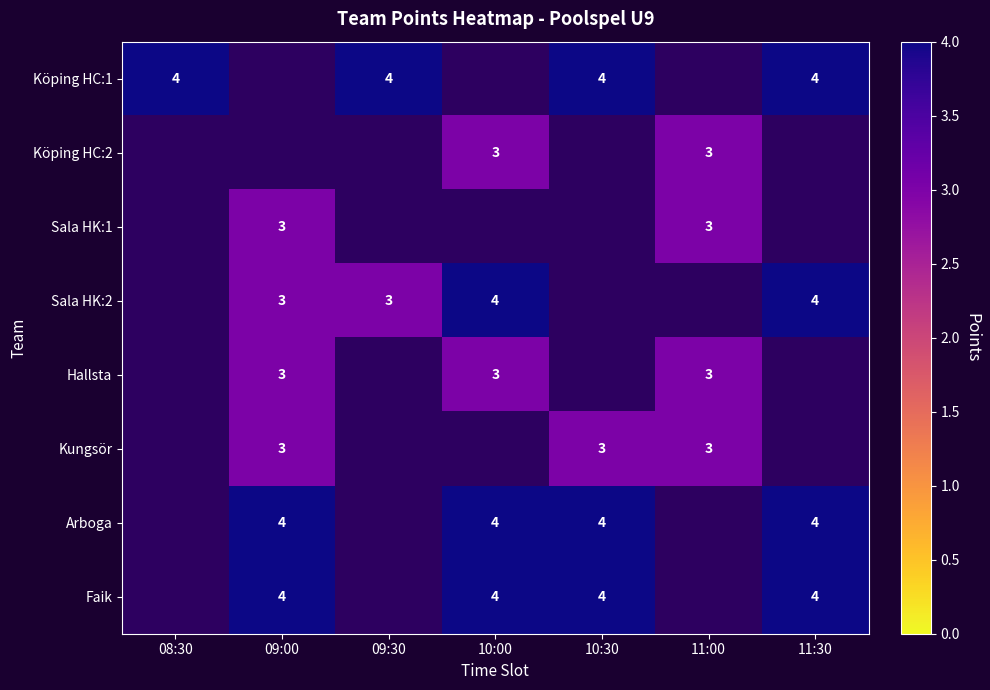

The value of Köping HC:1 at 08:30 is 4. True or false?

True